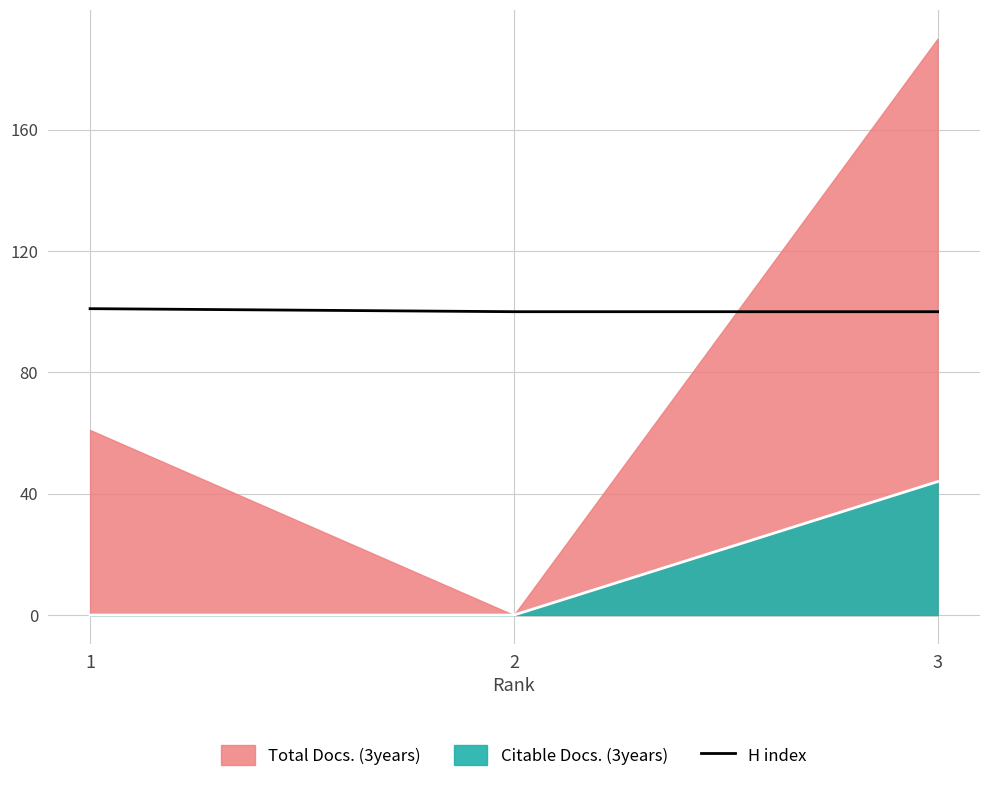

What is the sum of the values at 1 and 3?

201